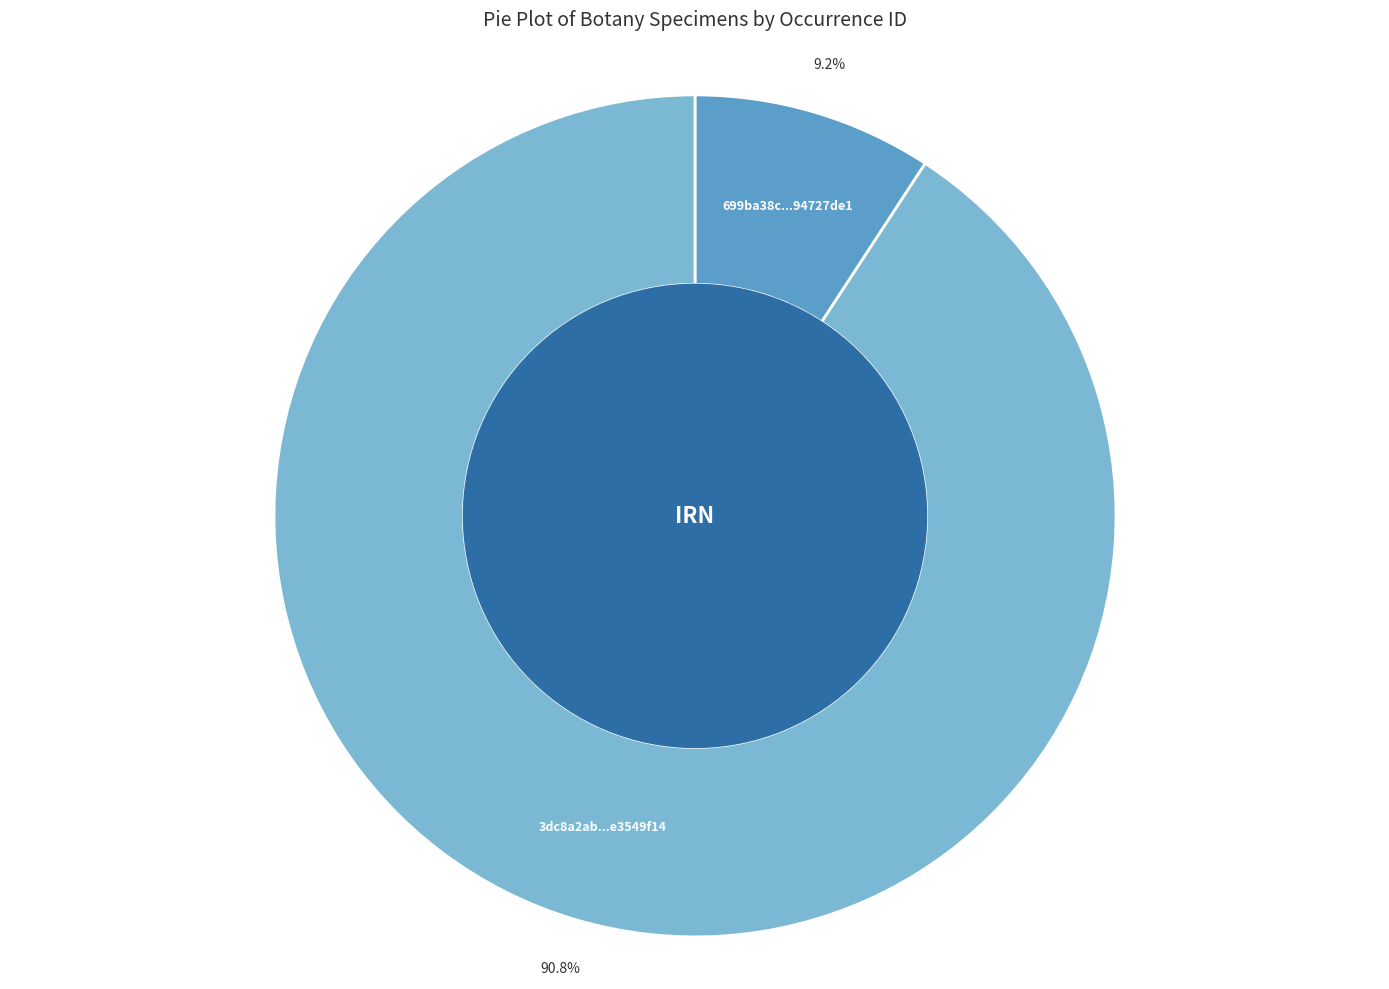

Is there a majority slice in this chart?

Yes